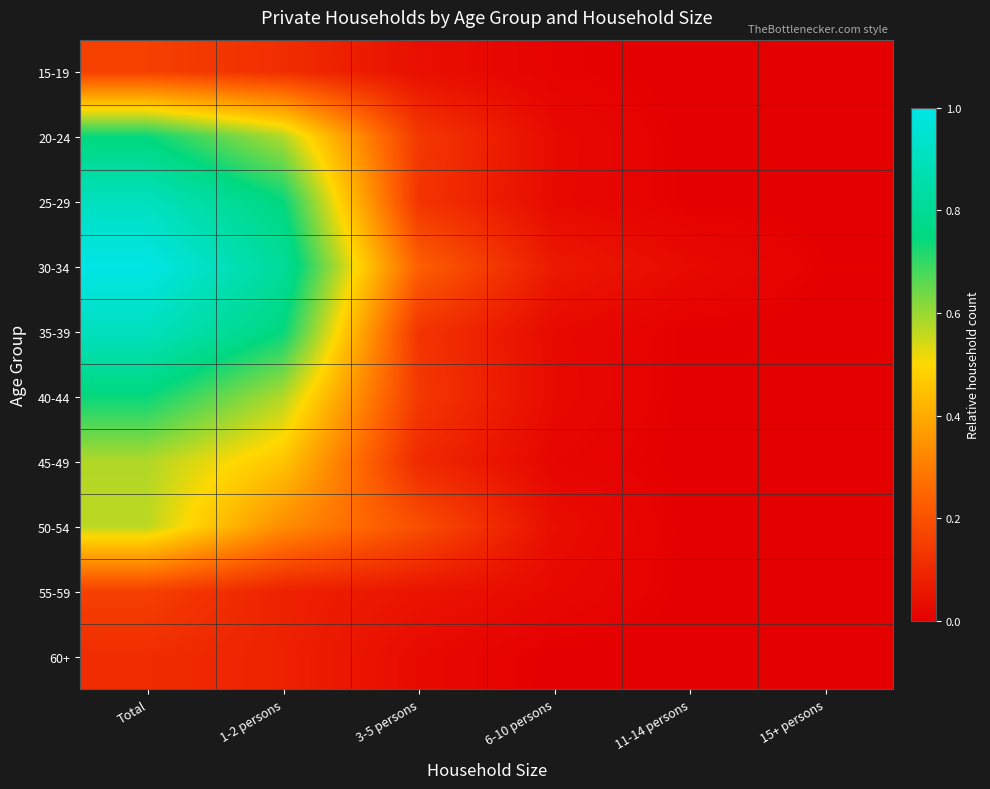

Reading left to right, transcribe all the data shown in this chart.

15-19: Total=0.2	1-2 persons=0.1	3-5 persons=0.0	6-10 persons=0.0	11-14 persons=0.0	15+ persons=0.0
20-24: Total=0.7	1-2 persons=0.6	3-5 persons=0.1	6-10 persons=0.0	11-14 persons=0.0	15+ persons=0.0
25-29: Total=0.9	1-2 persons=0.7	3-5 persons=0.1	6-10 persons=0.0	11-14 persons=0.0	15+ persons=0.0
30-34: Total=1.0	1-2 persons=0.8	3-5 persons=0.2	6-10 persons=0.1	11-14 persons=0.0	15+ persons=0.0
35-39: Total=0.9	1-2 persons=0.7	3-5 persons=0.1	6-10 persons=0.0	11-14 persons=0.0	15+ persons=0.0
40-44: Total=0.7	1-2 persons=0.6	3-5 persons=0.1	6-10 persons=0.0	11-14 persons=0.0	15+ persons=0.0
45-49: Total=0.6	1-2 persons=0.5	3-5 persons=0.1	6-10 persons=0.0	11-14 persons=0.0	15+ persons=0.0
50-54: Total=0.6	1-2 persons=0.3	3-5 persons=0.2	6-10 persons=0.0	11-14 persons=0.0	15+ persons=0.0
55-59: Total=0.2	1-2 persons=0.1	3-5 persons=0.1	6-10 persons=0.0	11-14 persons=0.0	15+ persons=0.0
60+: Total=0.1	1-2 persons=0.1	3-5 persons=0.0	6-10 persons=0.0	11-14 persons=0.0	15+ persons=0.0